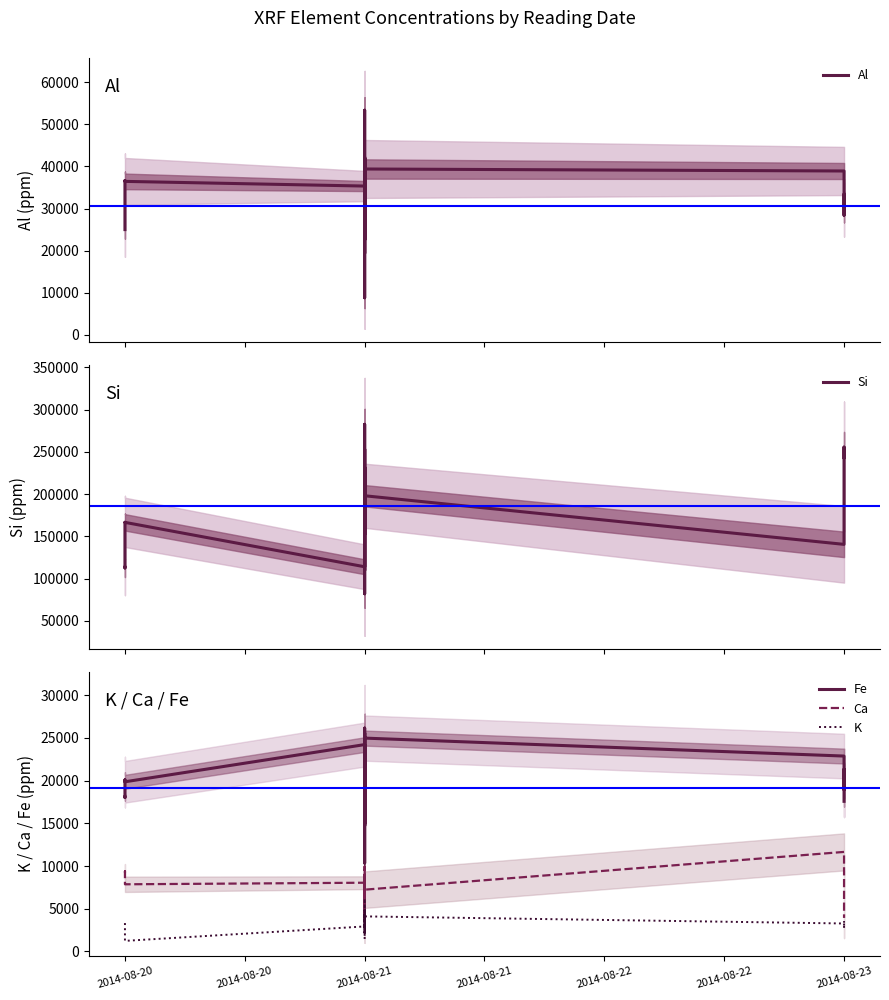

What are all the series names shown in the legend?

Al, Si, Fe, Ca, K